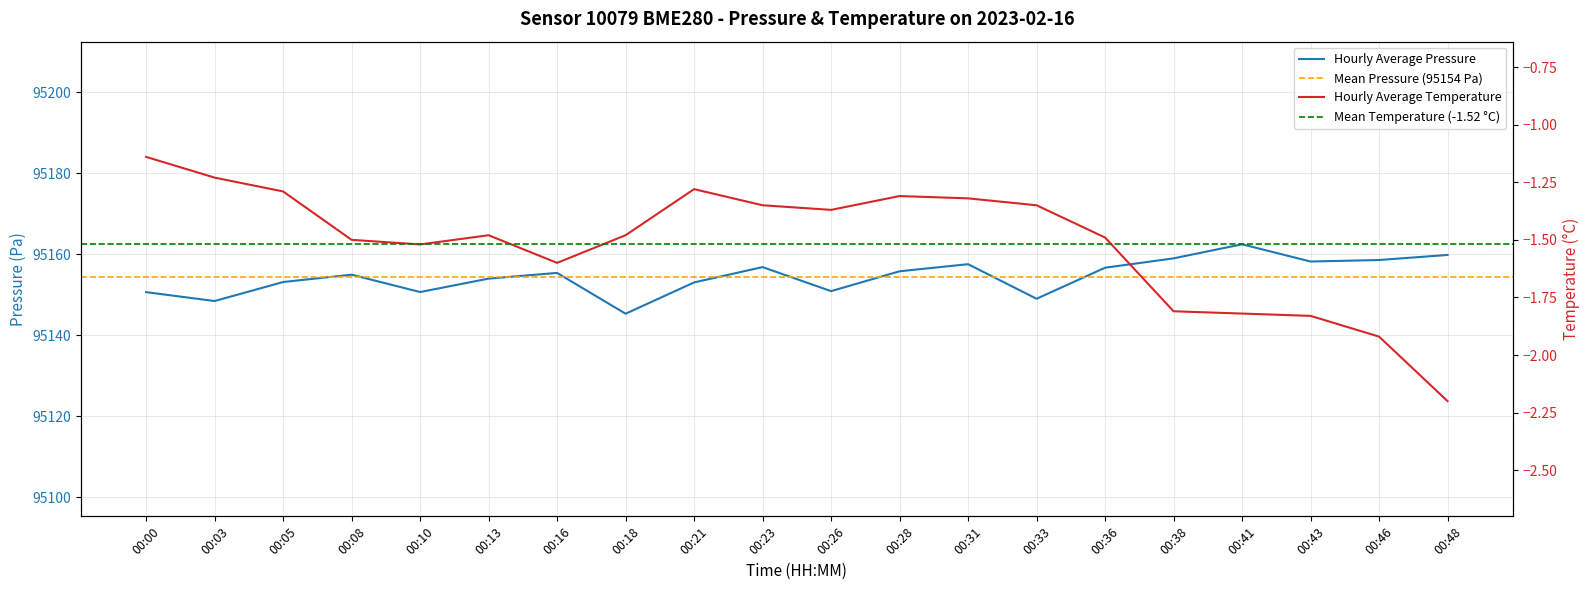

What is the value of the Hourly Average Pressure point at the 11th from the left?

95150.9